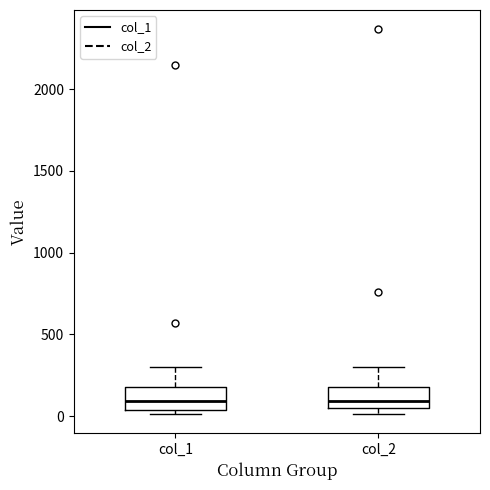

Reading left to right, read every box against the y-axis: the position of its median line, the range the box covers, and the ends of its whiskers. The values are not printed on the chart, so give them approximately, as read against the axis.

col_1: median 100, box 50 to 200, whiskers 0 to 300
col_2: median 100, box 50 to 200, whiskers 0 to 300